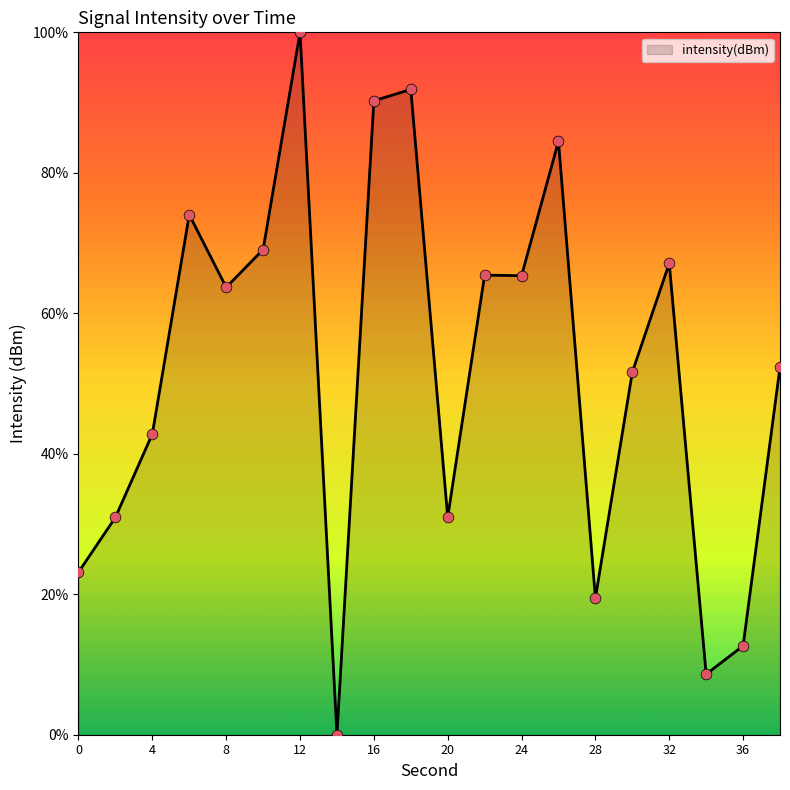

What is the greatest value displayed?

100.0